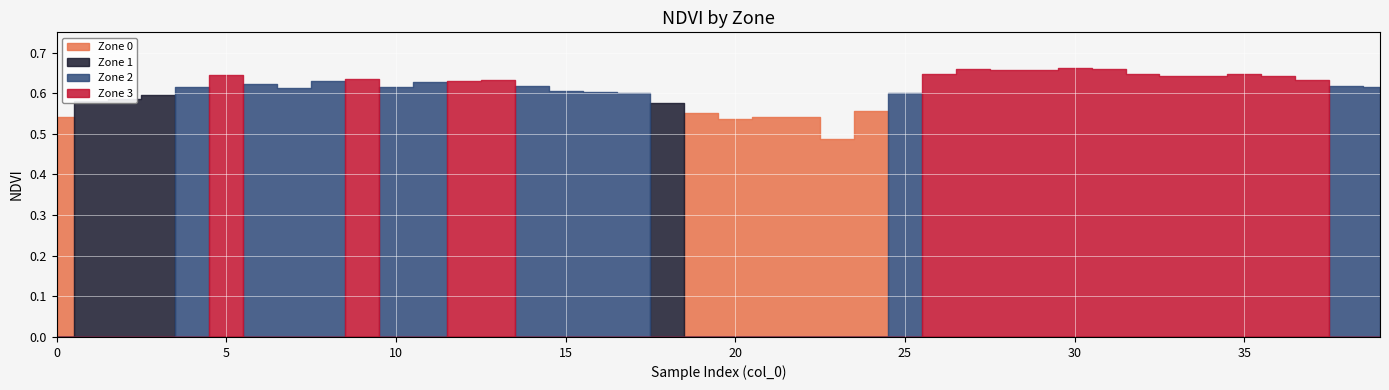

The value of Zone 3 at 8 is 0.0. True or false?

True